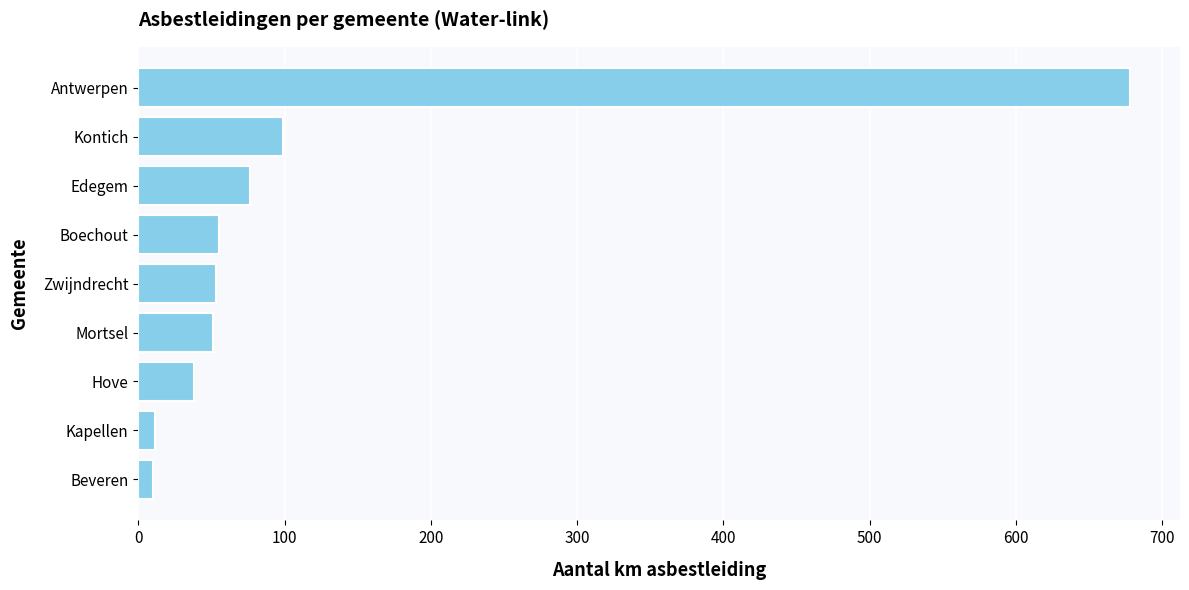

Count the number of categories in the chart.

9